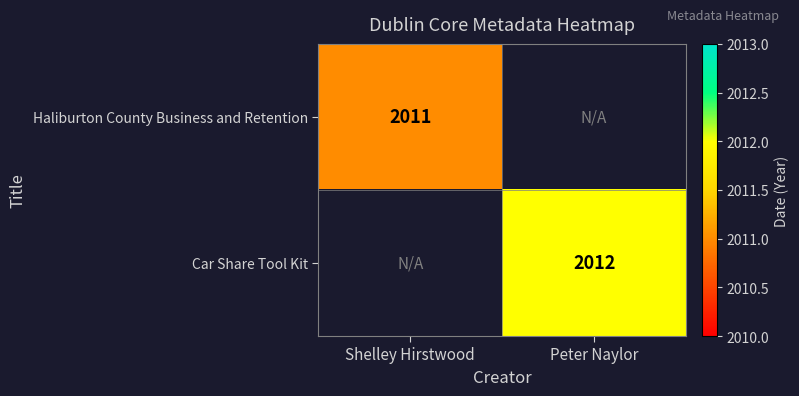

True or false: Car Share Tool Kit has a value of 2012 at Peter Naylor.

True